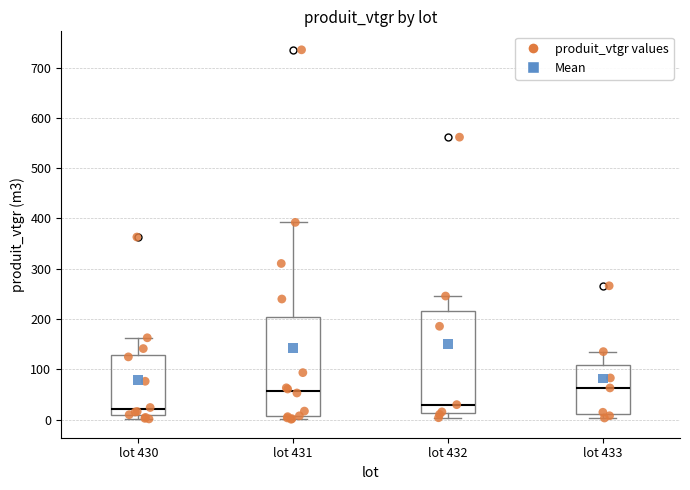

Where is the upper edge of the box for lot 432 on the y-axis? The values are not printed on the chart, so give them approximately, as read against the axis.

220